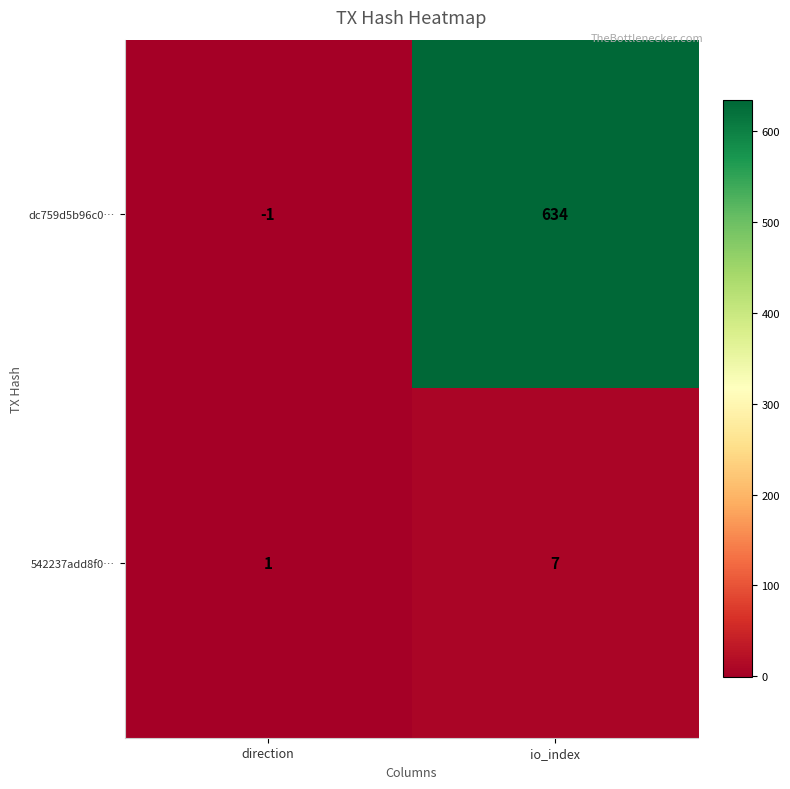

Which label corresponds to the smallest value in the chart?

direction